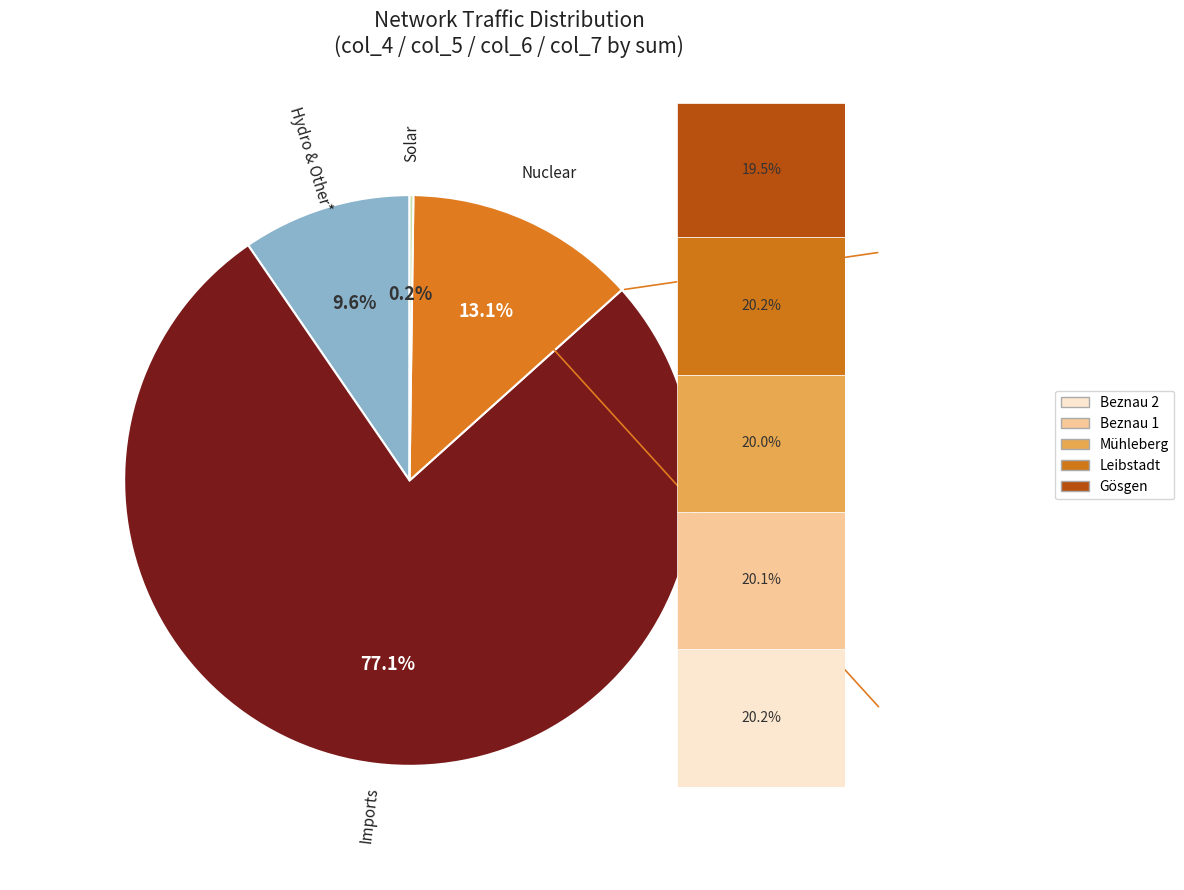

Is there a majority slice in this chart?

Yes